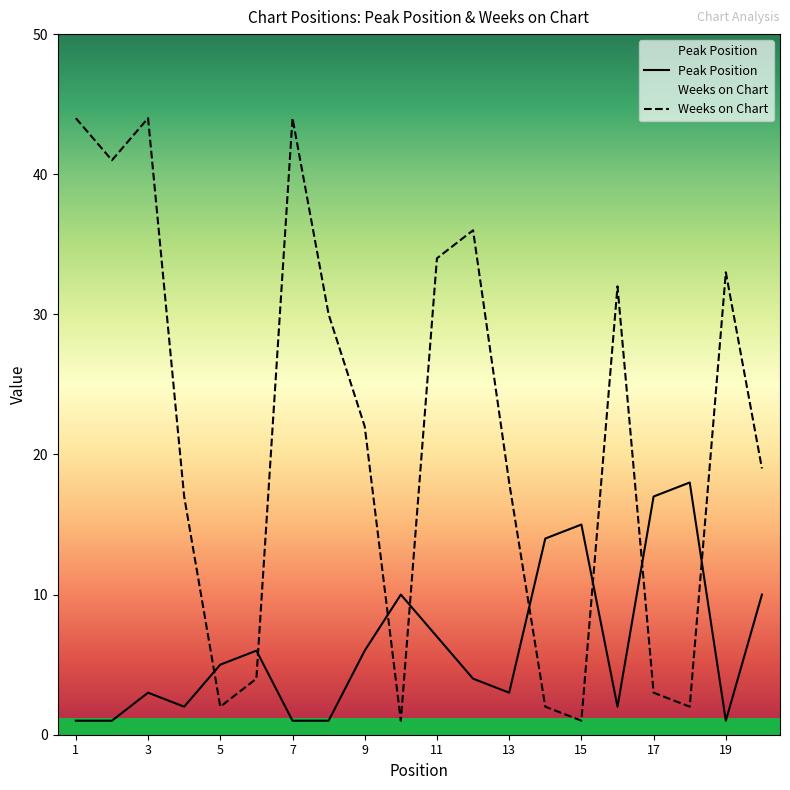

What is the difference between the maximum and minimum values in the Weeks on Chart series?

43